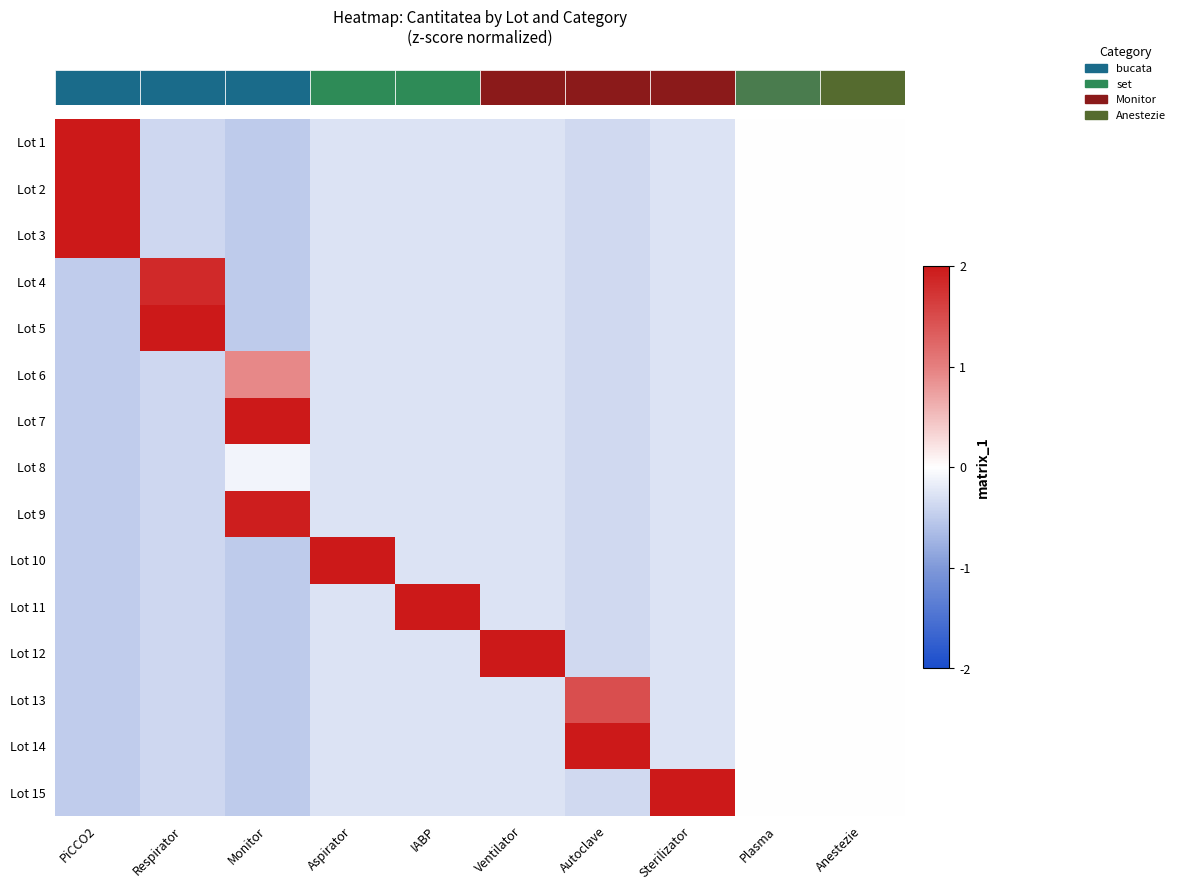

Between Sterilizator and Respirator, which is larger?

Sterilizator